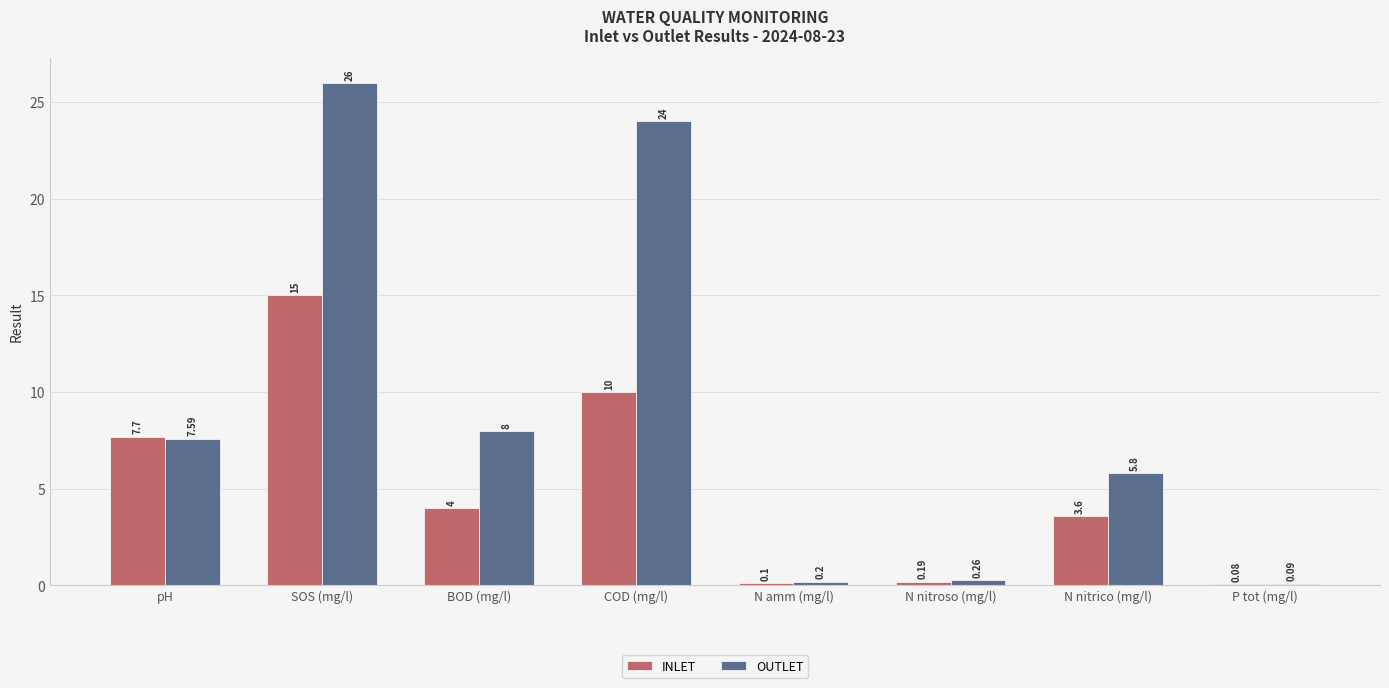

At which label does INLET first exceed 4?

pH